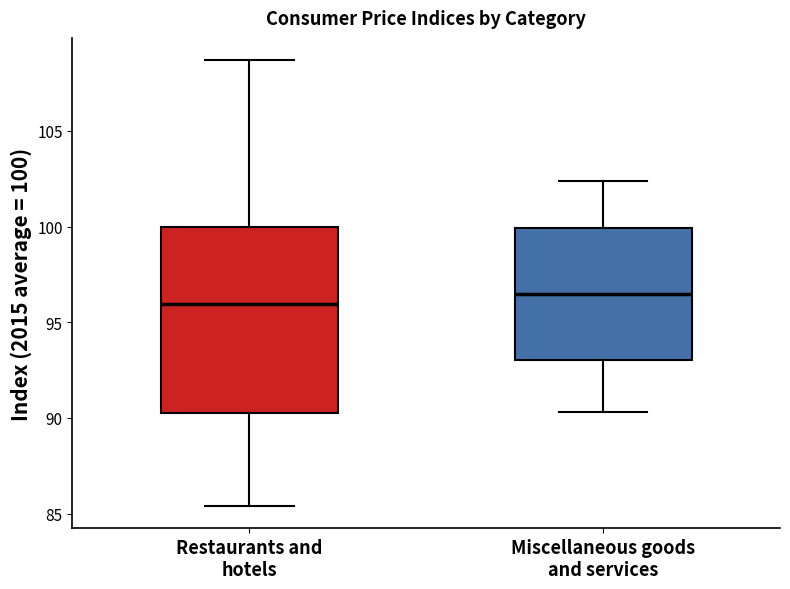

Reading left to right, transcribe this box plot: for each box, give where its median line is, the range the box spans, and where its two whiskers end, as read against the y-axis. The values are not printed on the chart, so give them approximately, as read against the axis.

Restaurants and hotels: median 96.0, box 90.5 to 100.0, whiskers 85.5 to 108.5
Miscellaneous goods and services: median 96.5, box 93.0 to 100.0, whiskers 90.5 to 102.5